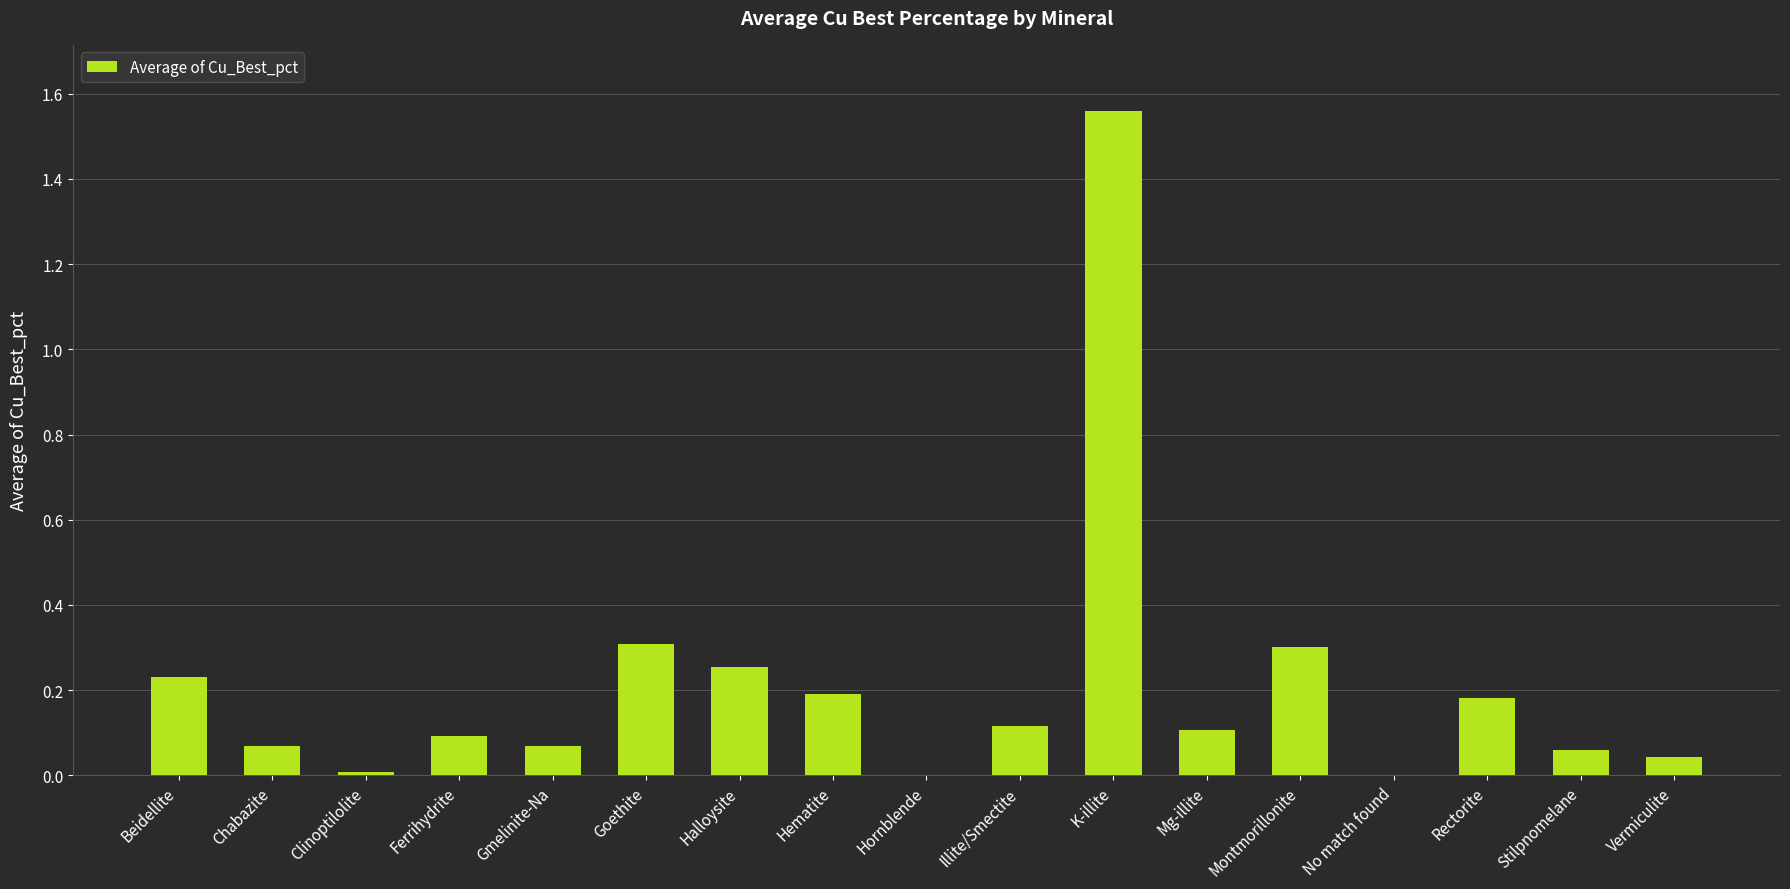

What is the change in value from Beidellite to Ferrihydrite?

-0.1